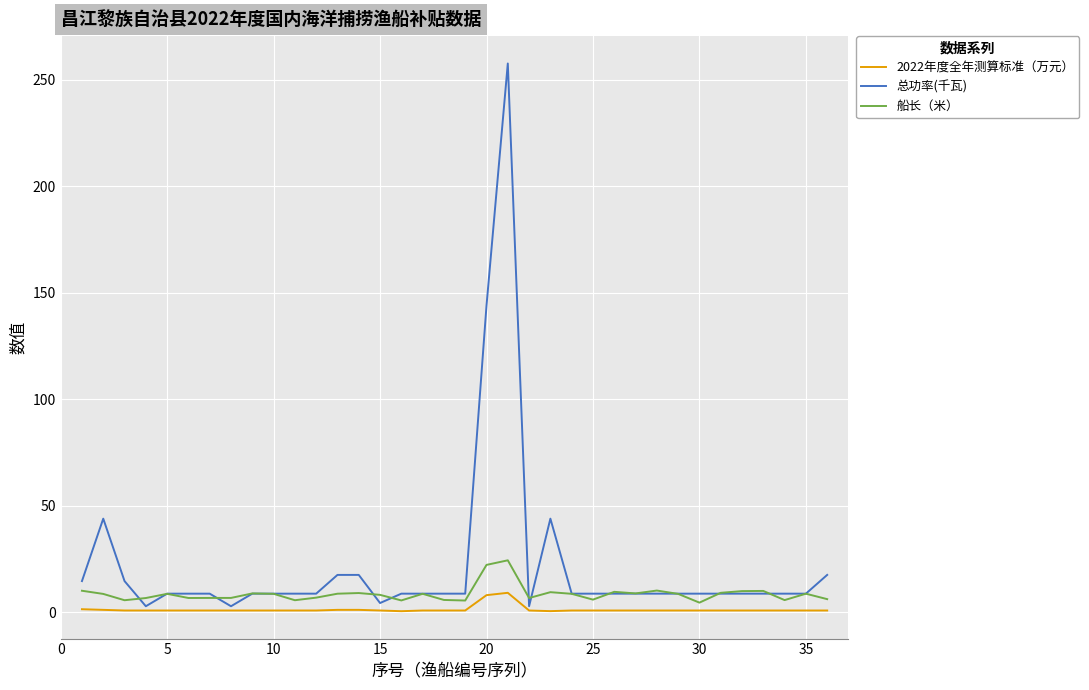

Which series has the largest total across all categories?

总功率(千瓦)